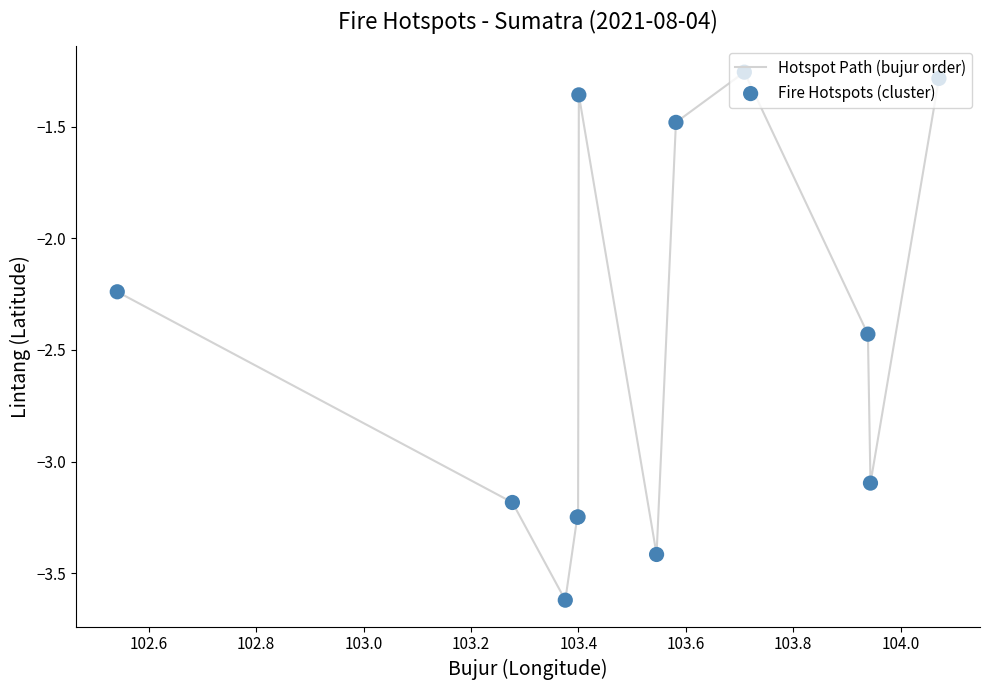

What is the minimum value shown in the chart?

-3.6